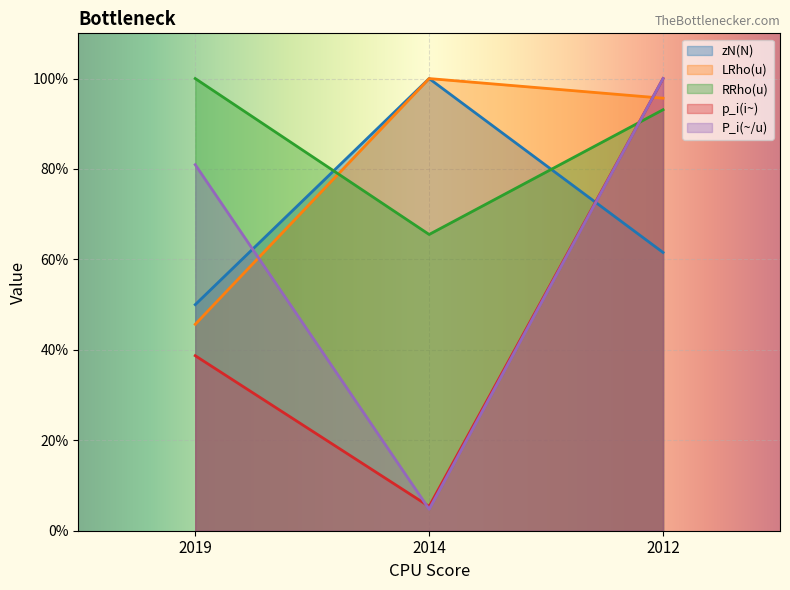

What is the greatest value displayed?

100.0